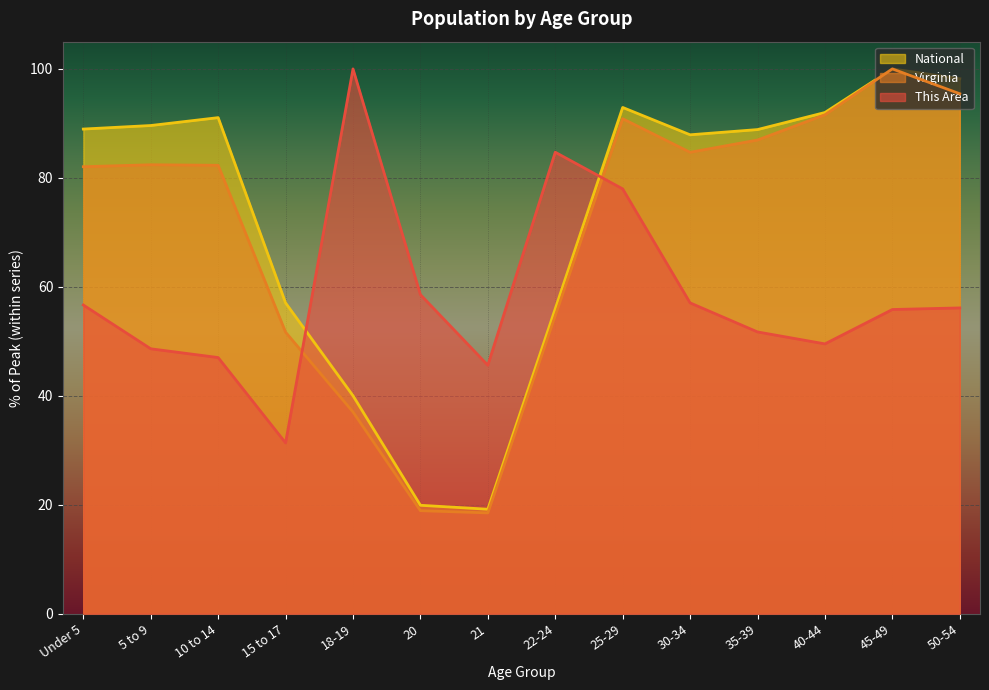

What is the label of the 9th point from the right?

20